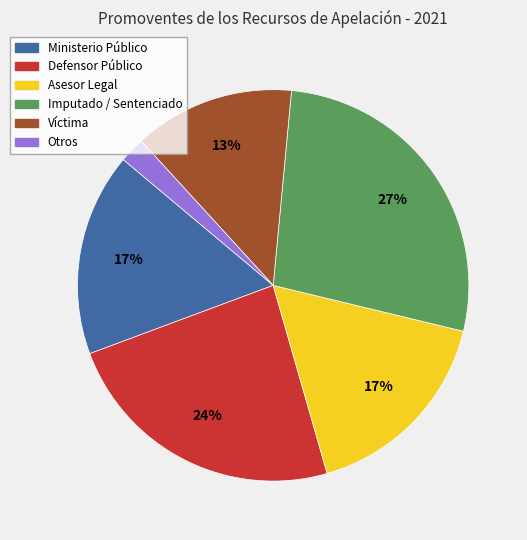

To the nearest percent, what percentage of the pie is Otros?

2%